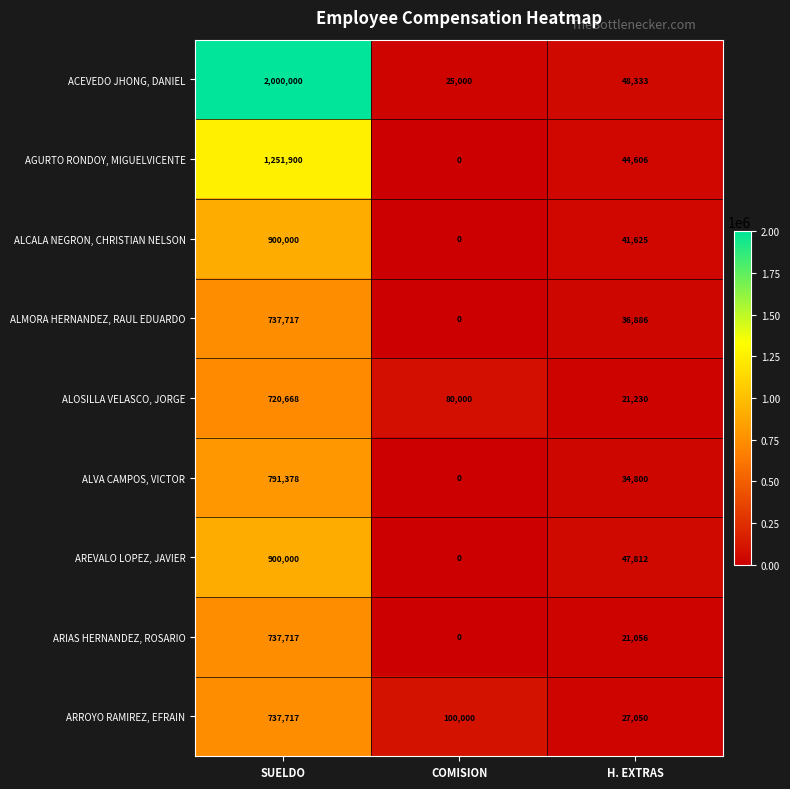

At how many categories does at least one series exceed 1938672?

1